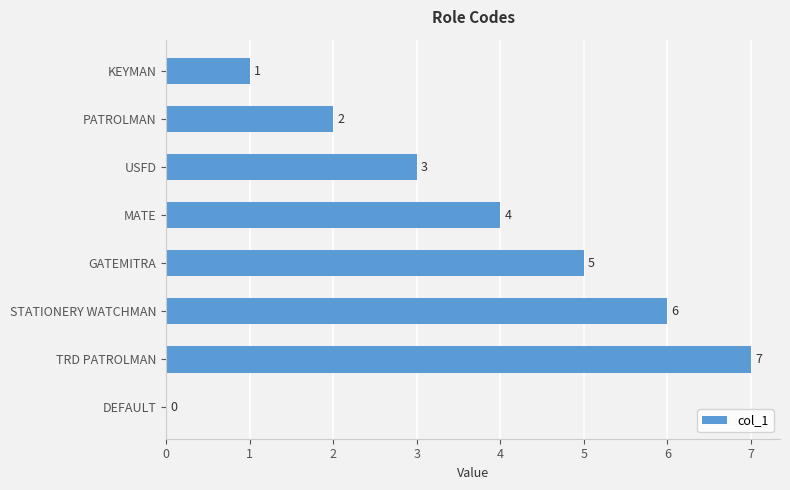

Is it true that the value at GATEMITRA is 5?

True